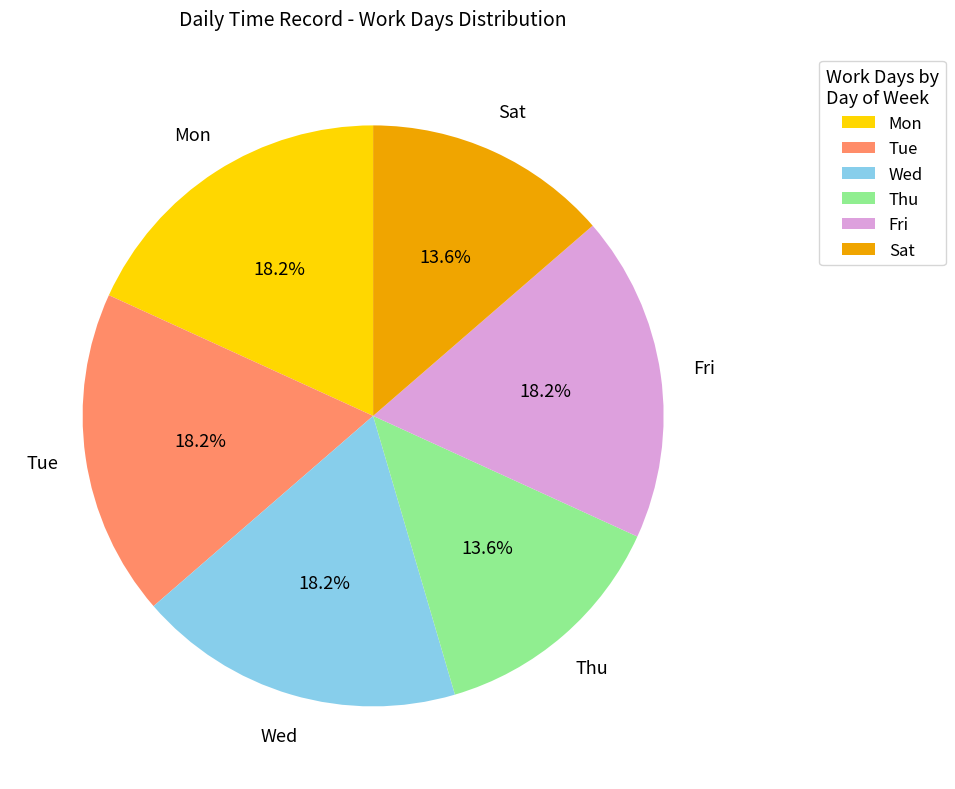

What percentage is NOT represented by Thu?

86.4%